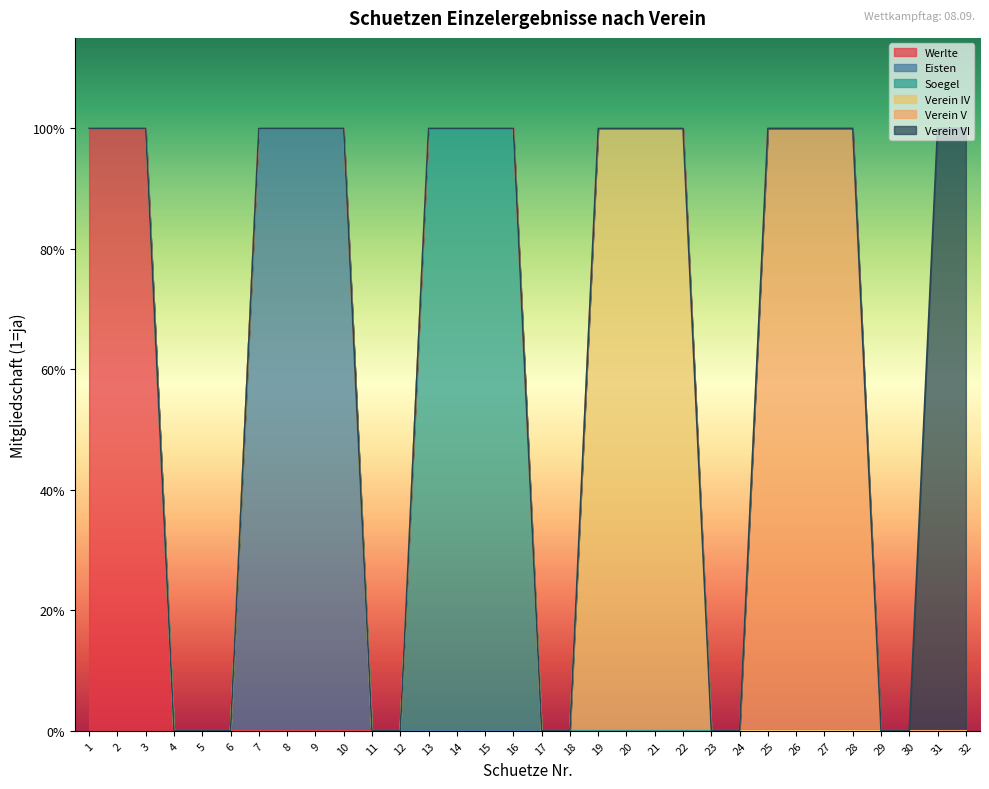

Is it true that Eisten equals 0 at 16?

False